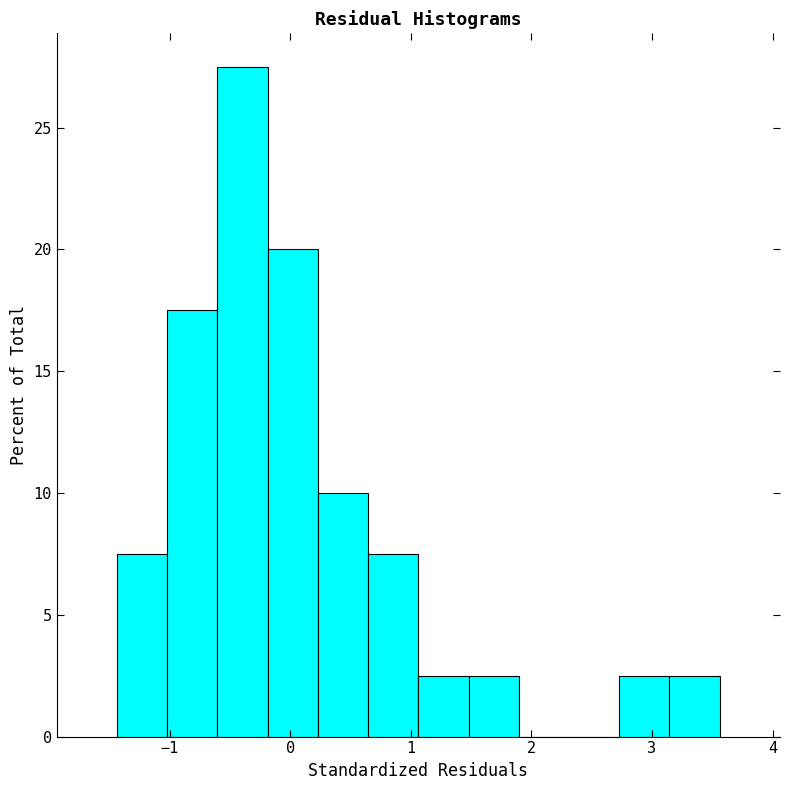

How tall is the bar that spans 1.1 to 1.5 on the x-axis? Neither the bar edges nor the heights are printed on the chart, so give them approximately, as read against the axes.

2.5